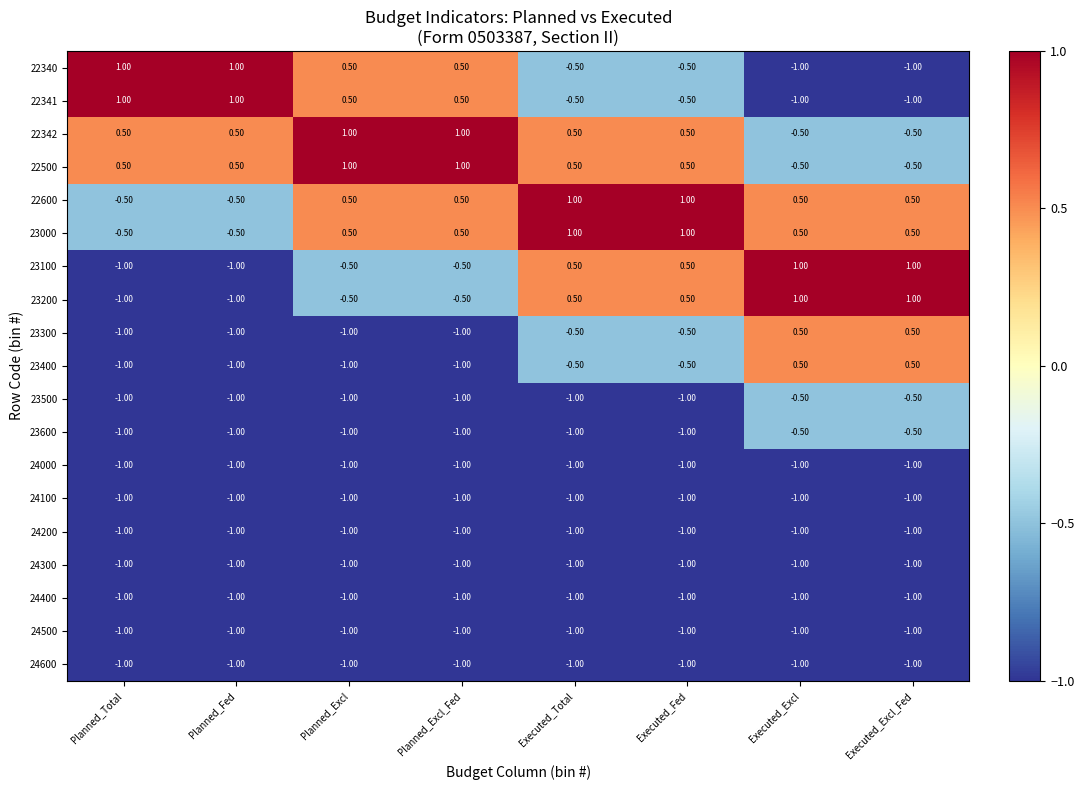

At which label does 22600 first exceed 0?

Planned_Excl